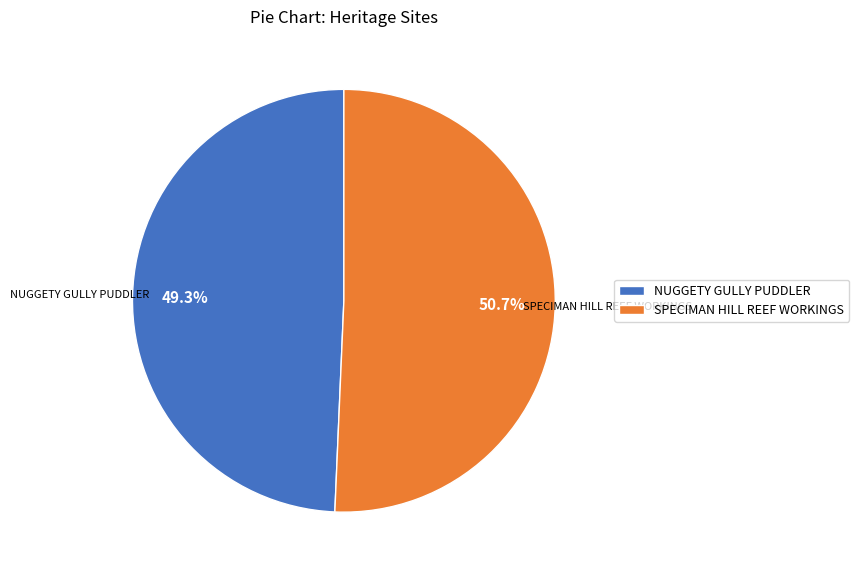

To the nearest percent, what is the difference between the largest and smallest slice percentages?

1%